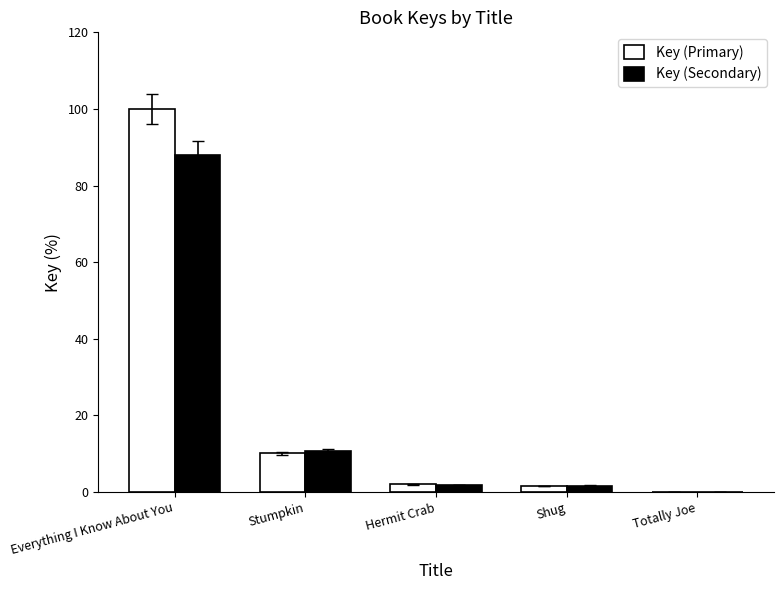

Does the chart contain stacked bars?

No